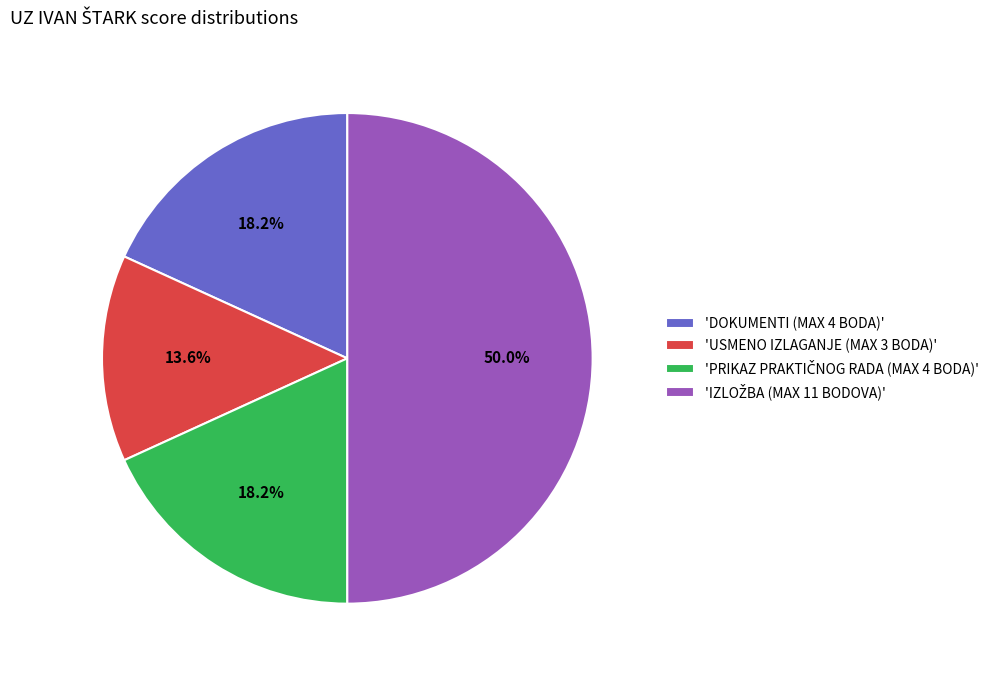

Which category has the smallest portion of the pie?

'USMENO IZLAGANJE (MAX 3 BODA)'